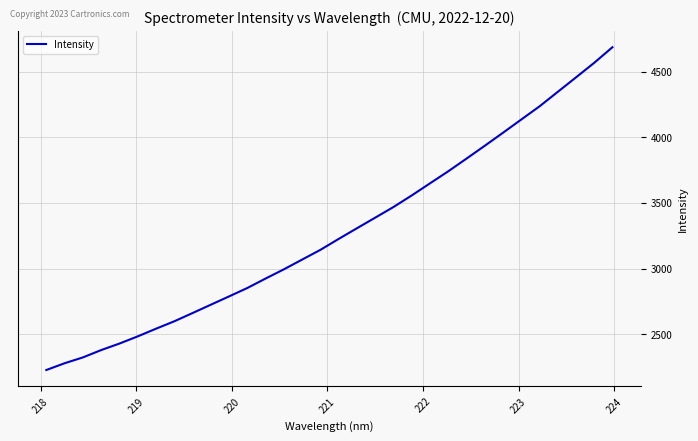

True or false: there are more than 1 points higher than both neighbors.

False